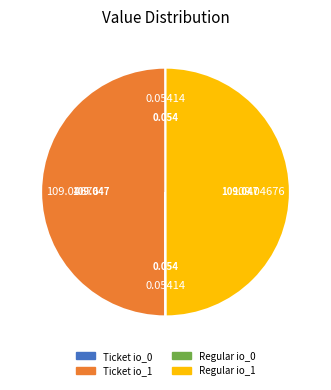

The Regular io_0 slice represents 1% of the pie. True or false?

False